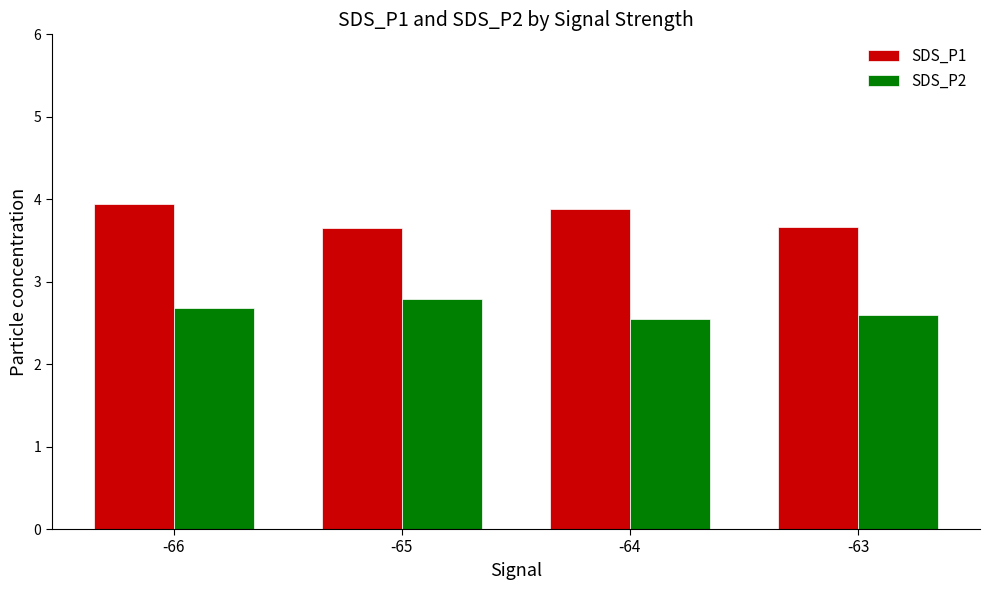

The value of SDS_P1 at -63 is 3.7. True or false?

True